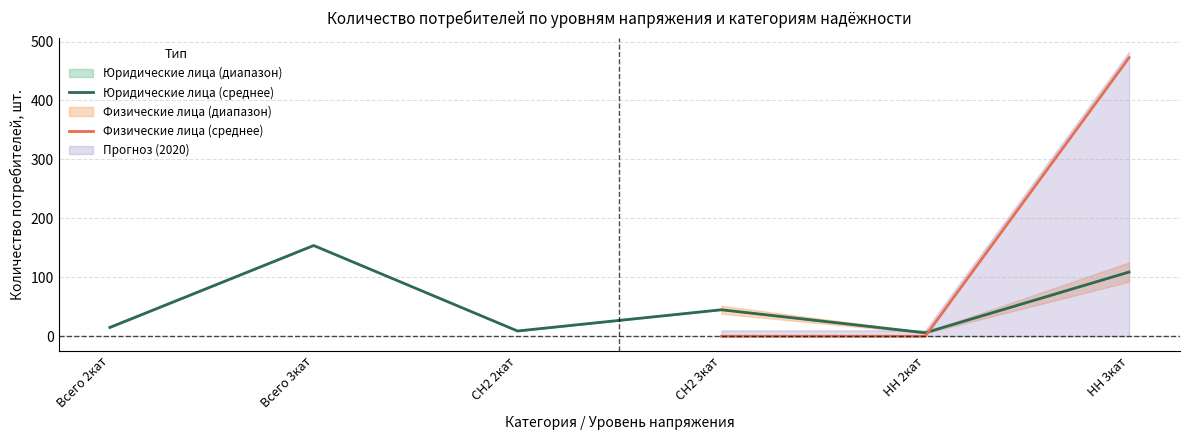

After their last crossing, which series has the higher values: Юридические лица 2020 or Физические лица 2019?

Физические лица 2019